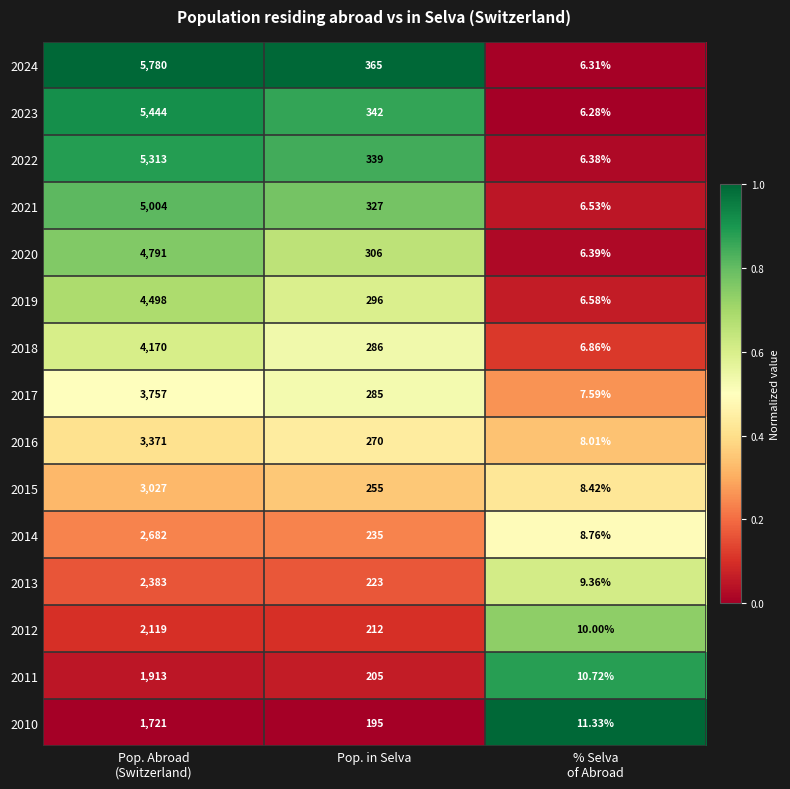

Where is 2023 nearest to the value 2725?

Pop. in Selva